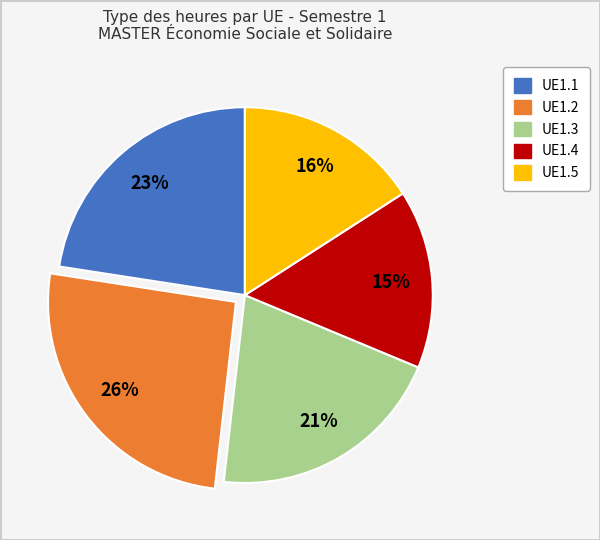

Do UE1.4 and UE1.1 together represent more than half of the pie?

No